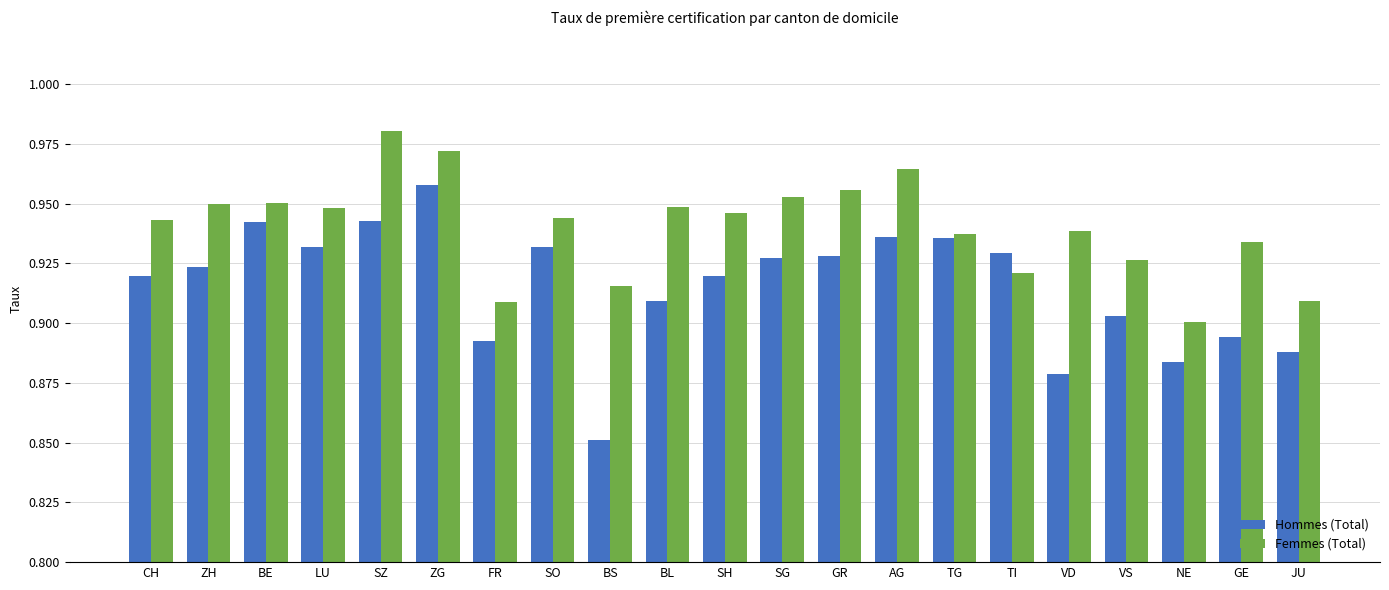

How many bars are there in total?

42